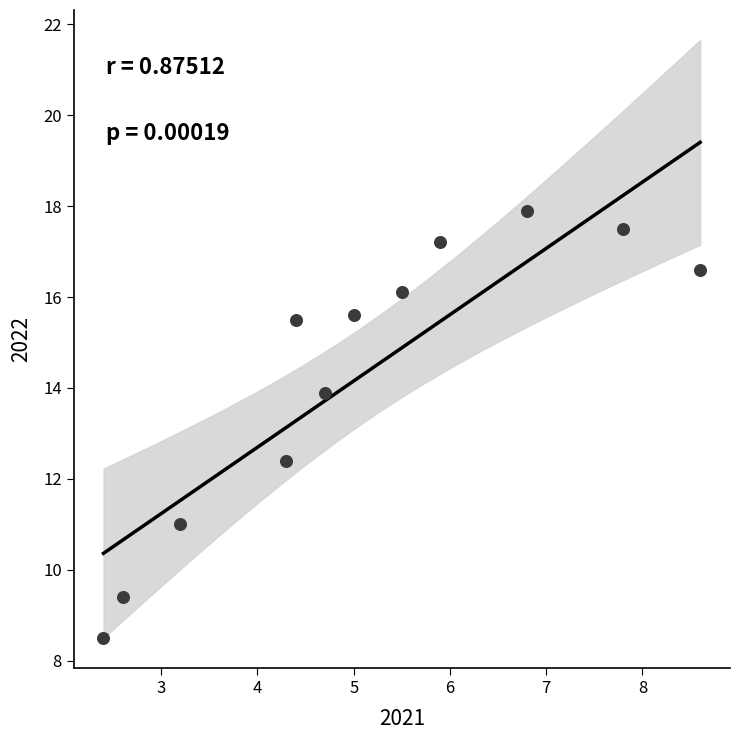

What is the range of Y values (max minus min)?

9.4